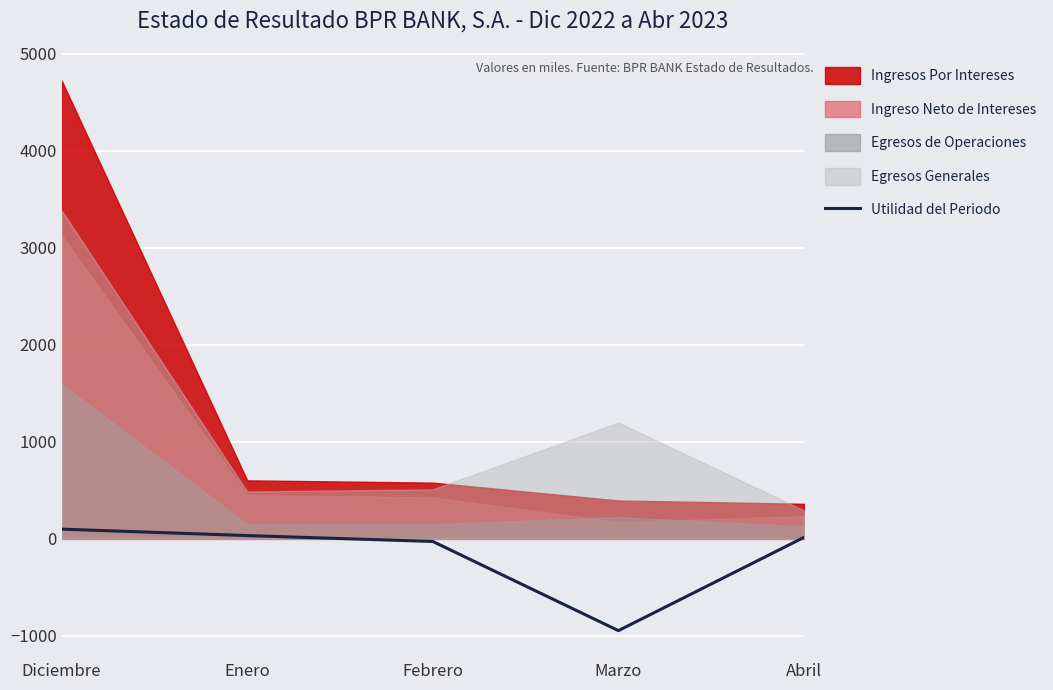

How many points are lower than both their immediate neighbors (excluding endpoints)?

1